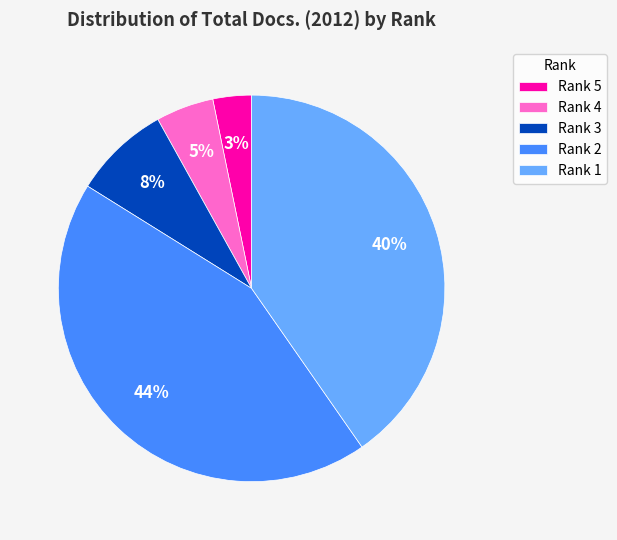

Is there any slice that represents more than half of the pie?

No